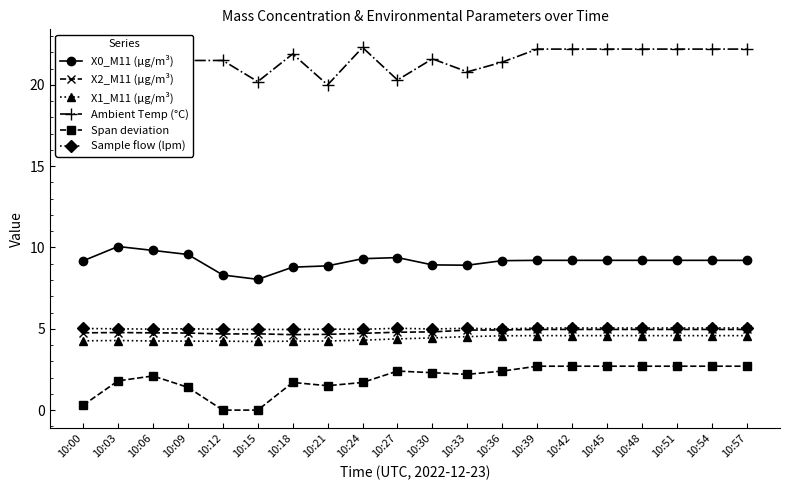

At which category does the chart reach its peak across all series?

10:03